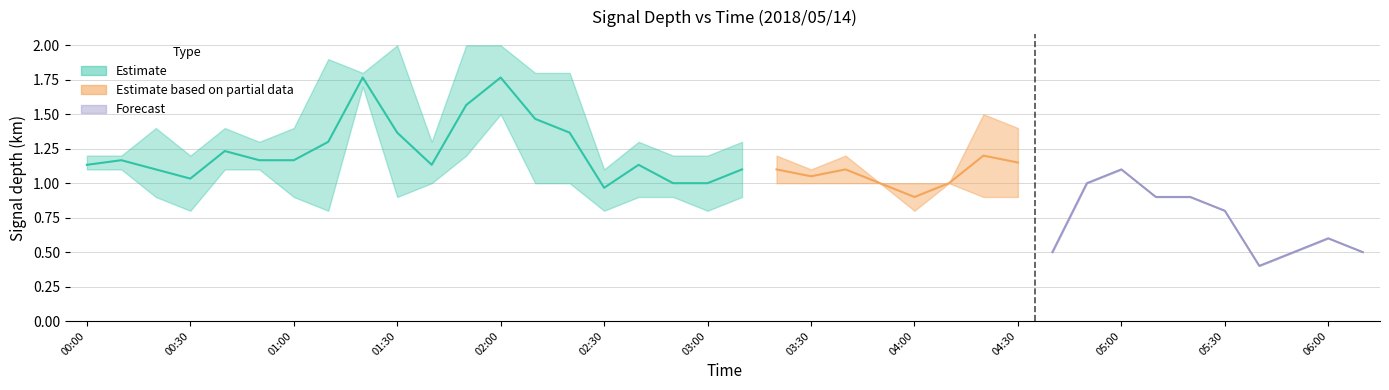

Is it true that 1.085 equals 0.2 at 00:30?

False